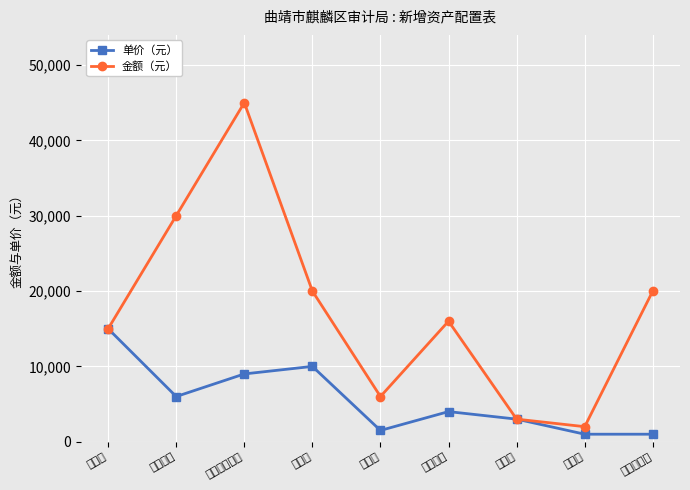

What are all the series names shown in the legend?

单价（元）, 金额（元）